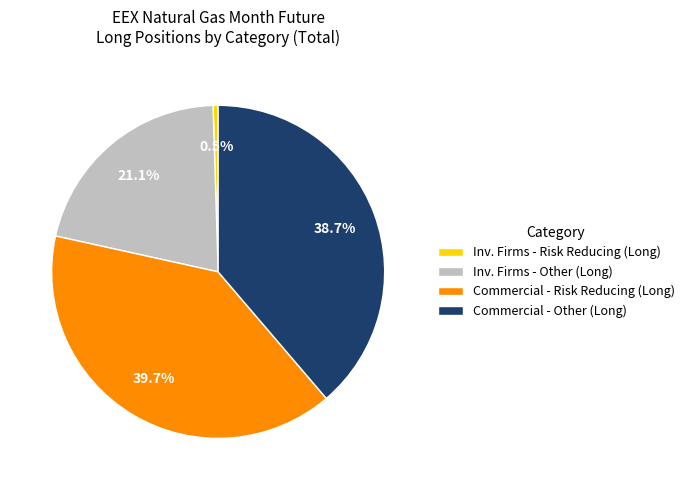

Does any single category account for the majority?

No